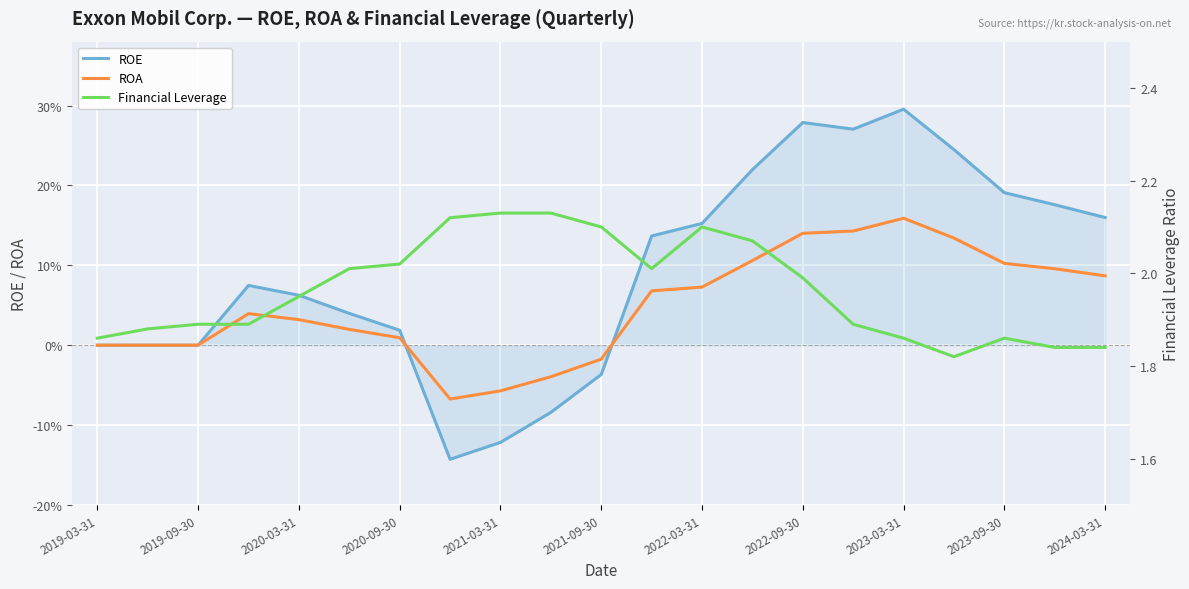

What is the difference between the maximum and minimum values in the Financial Leverage series?

0.3